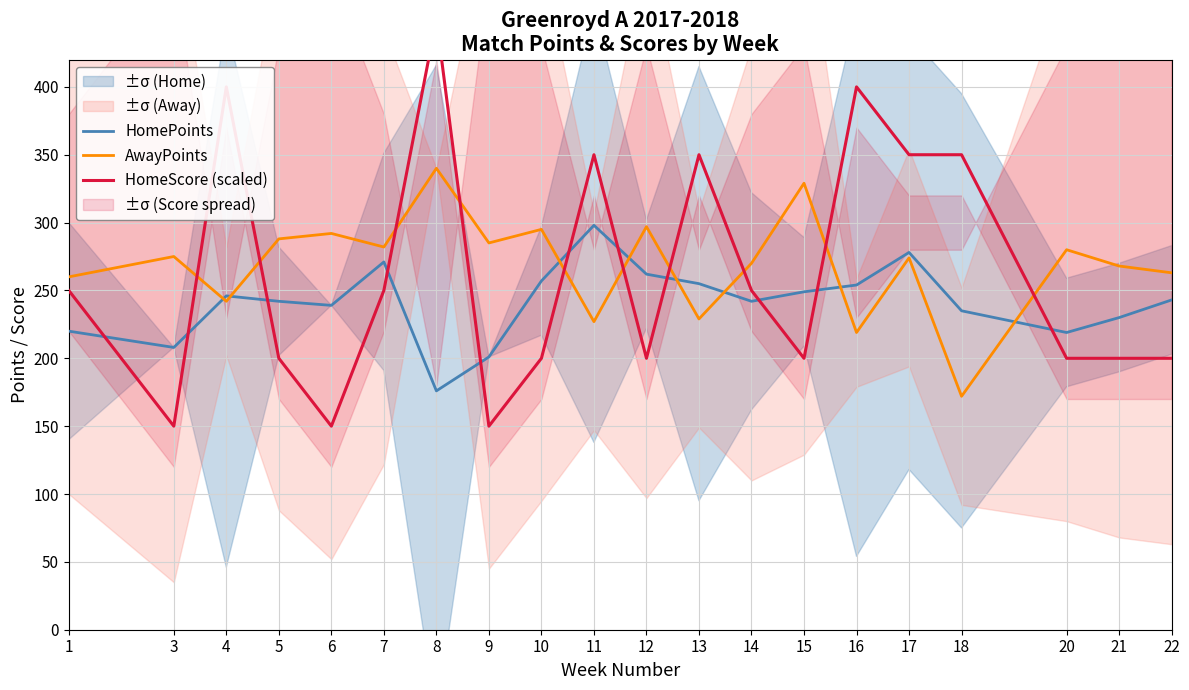

What is the difference between the second highest and minimum values in the HomeScore (scaled) series?

250